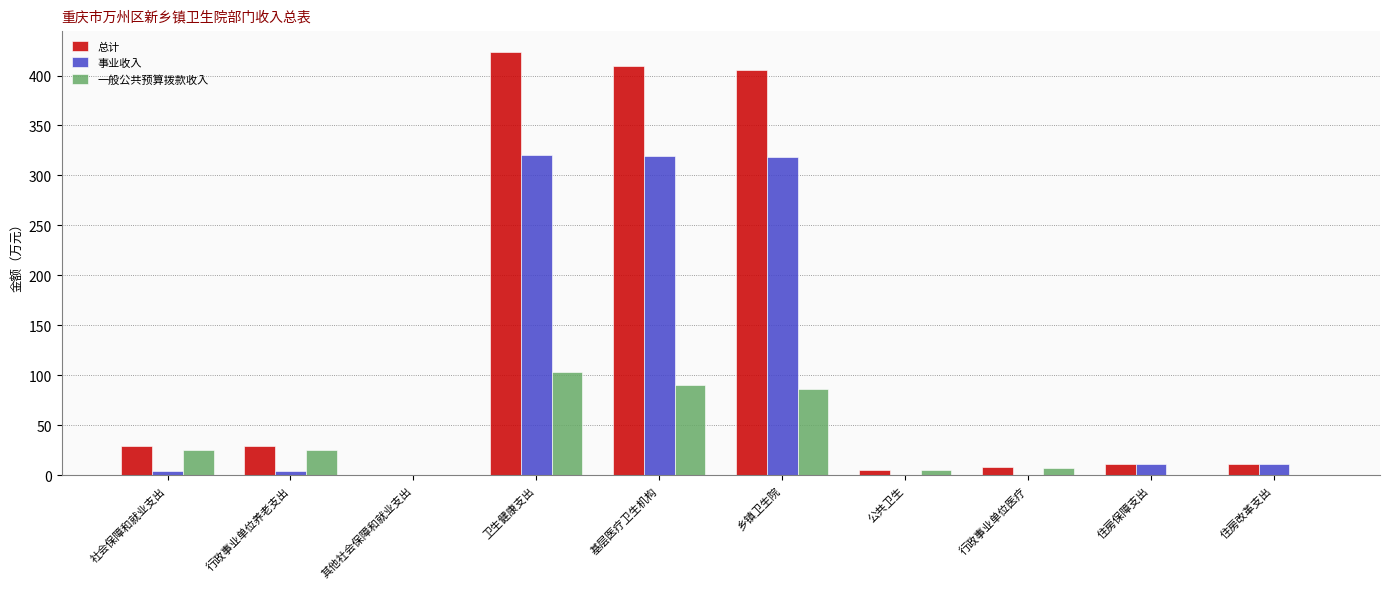

The 事业收入 series shows 0.0 at 公共卫生. True or false?

True